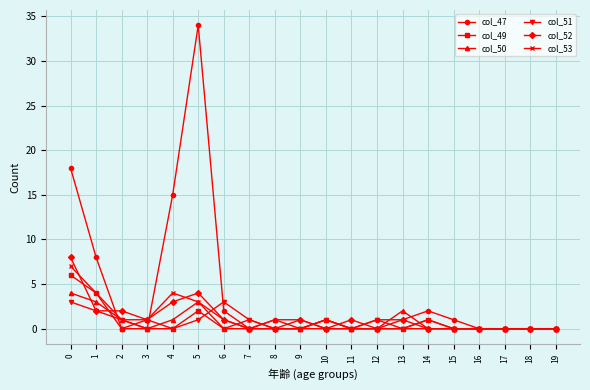

What is the total value across all series at 1?

23